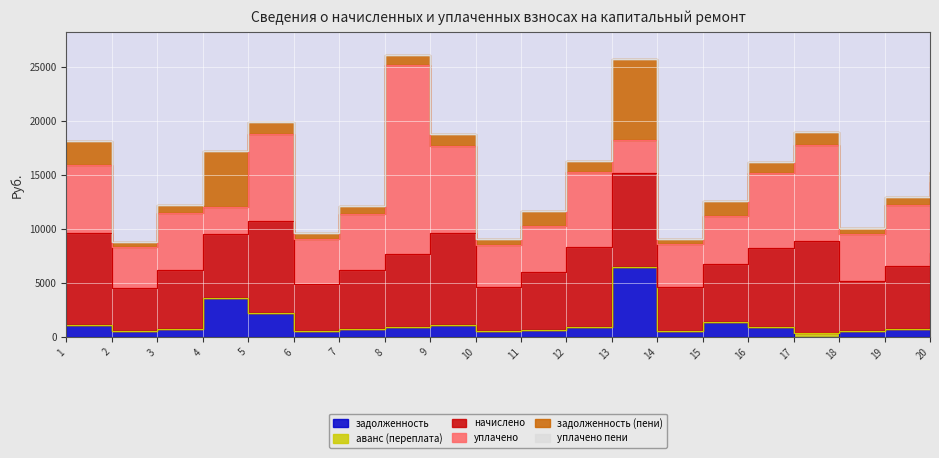

At which category is the sum across all series the highest?

8